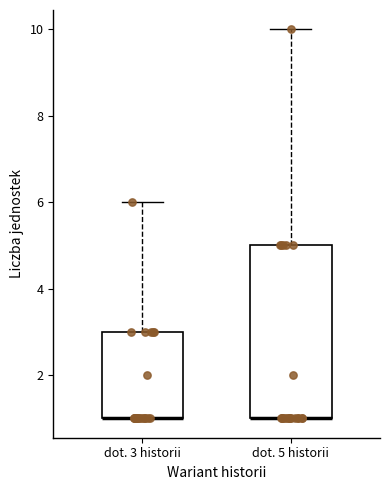

Comparing the boxes themselves (not the whiskers), which one is the tallest?

dot. 5 historii